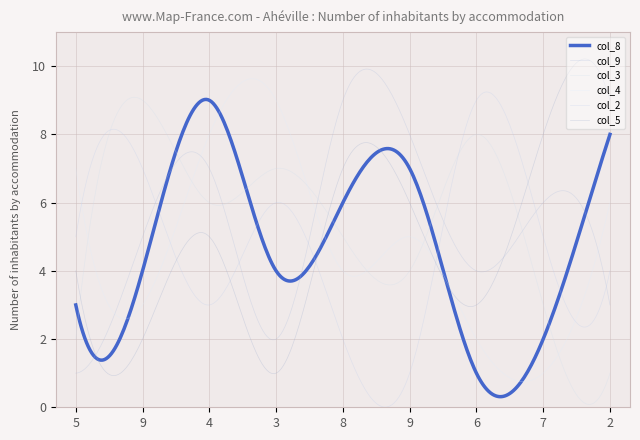

Does the chart display data point markers on the line(s)?

No